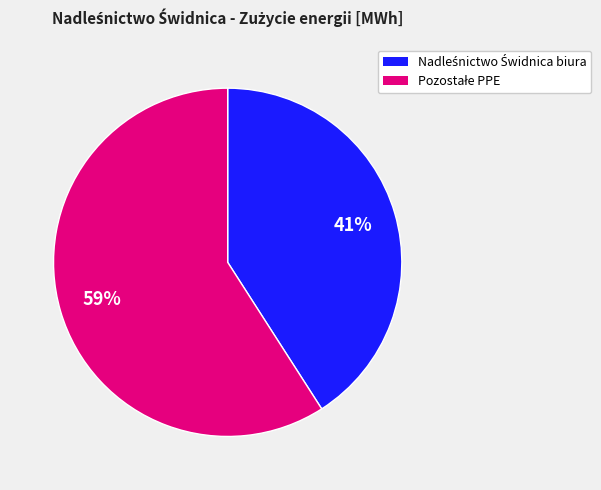

How many slices are in this pie chart?

2